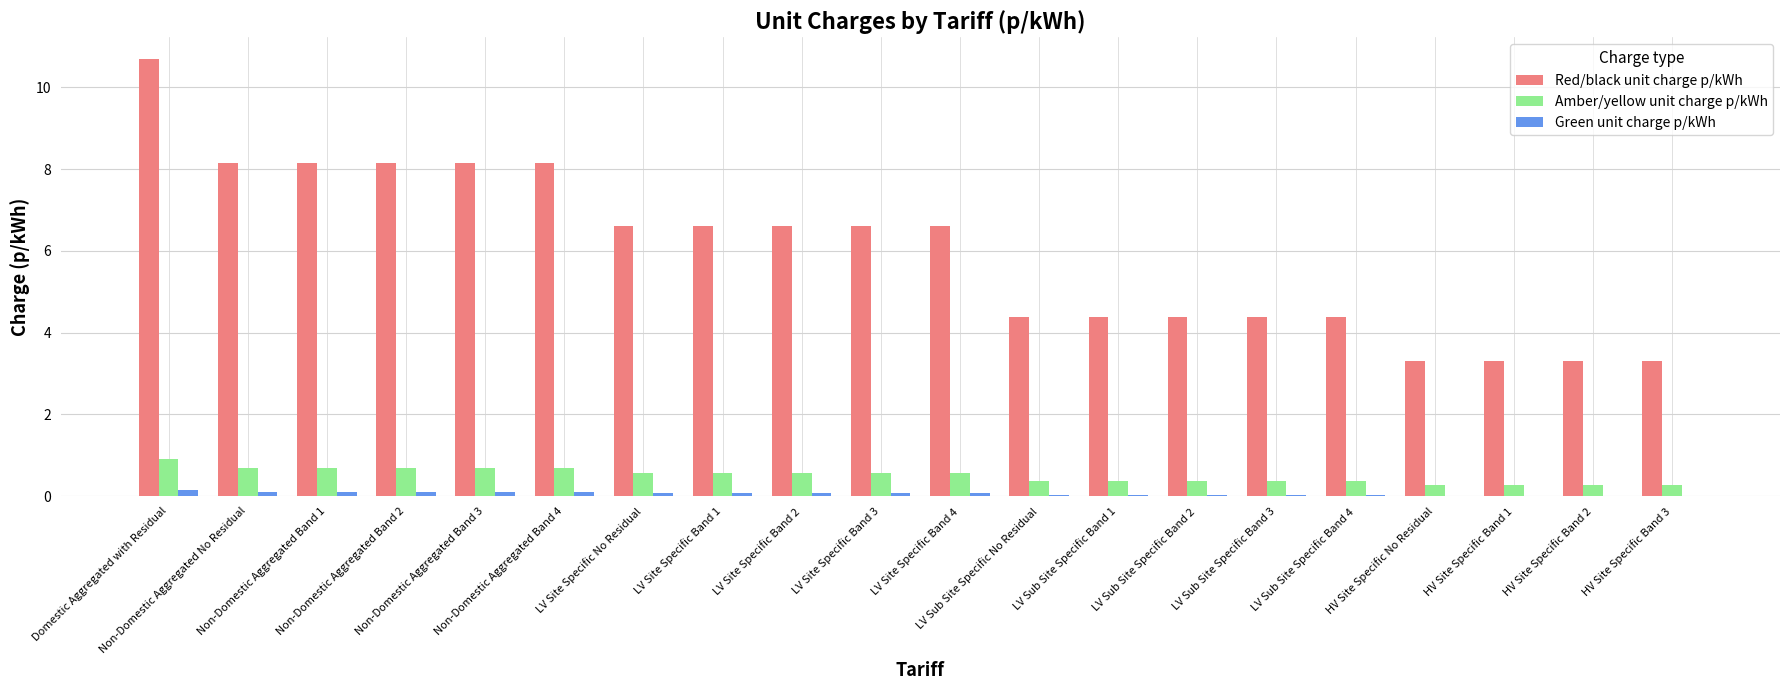

Which series has the largest total across all categories?

Red/black unit charge p/kWh